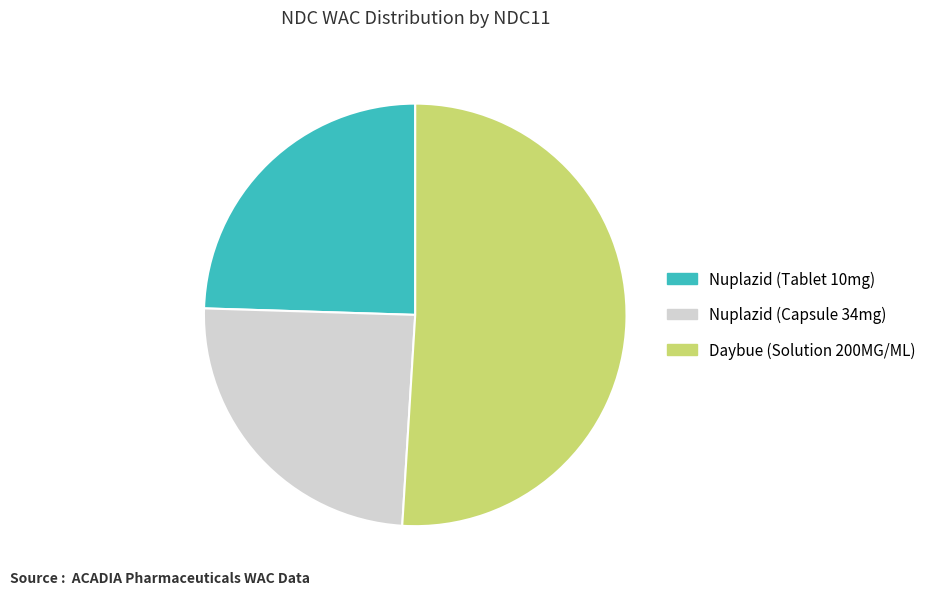

Do Nuplazid (Capsule 34mg) and Nuplazid (Tablet 10mg) together represent more than half of the pie?

No